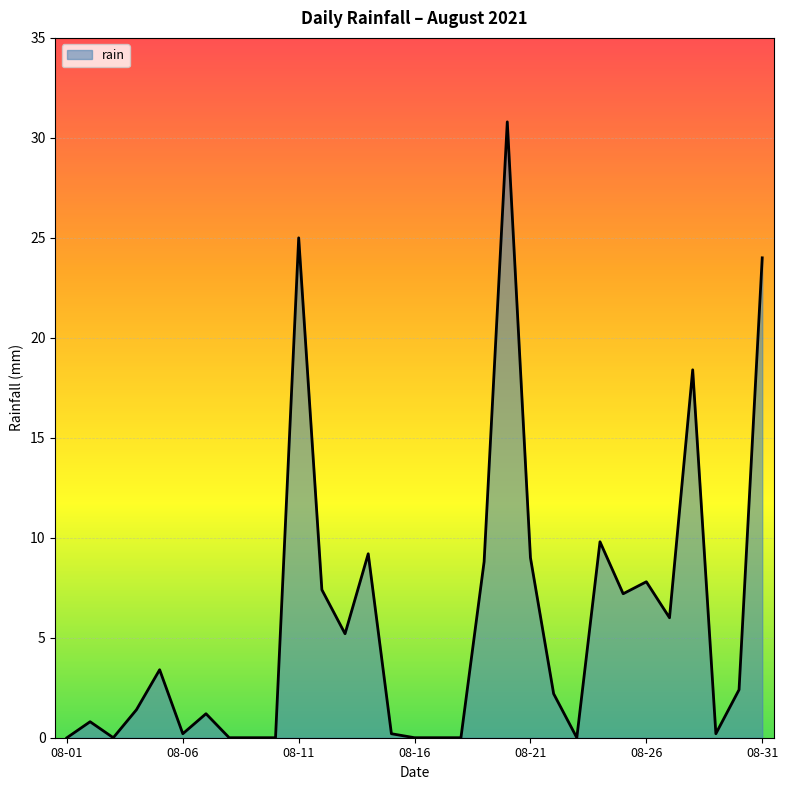

How many lines are shown in the chart?

1